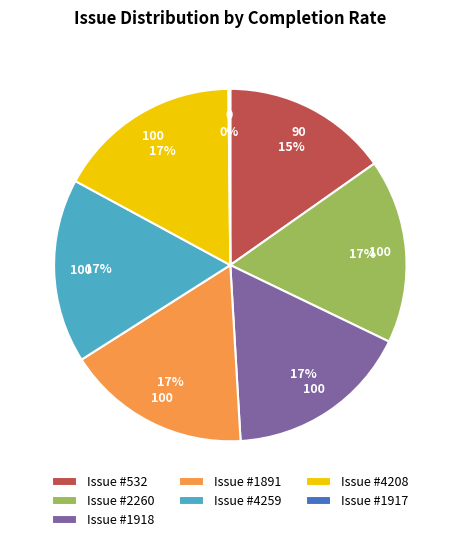

To the nearest percent, what is the difference between the largest and smallest slice percentages?

17%